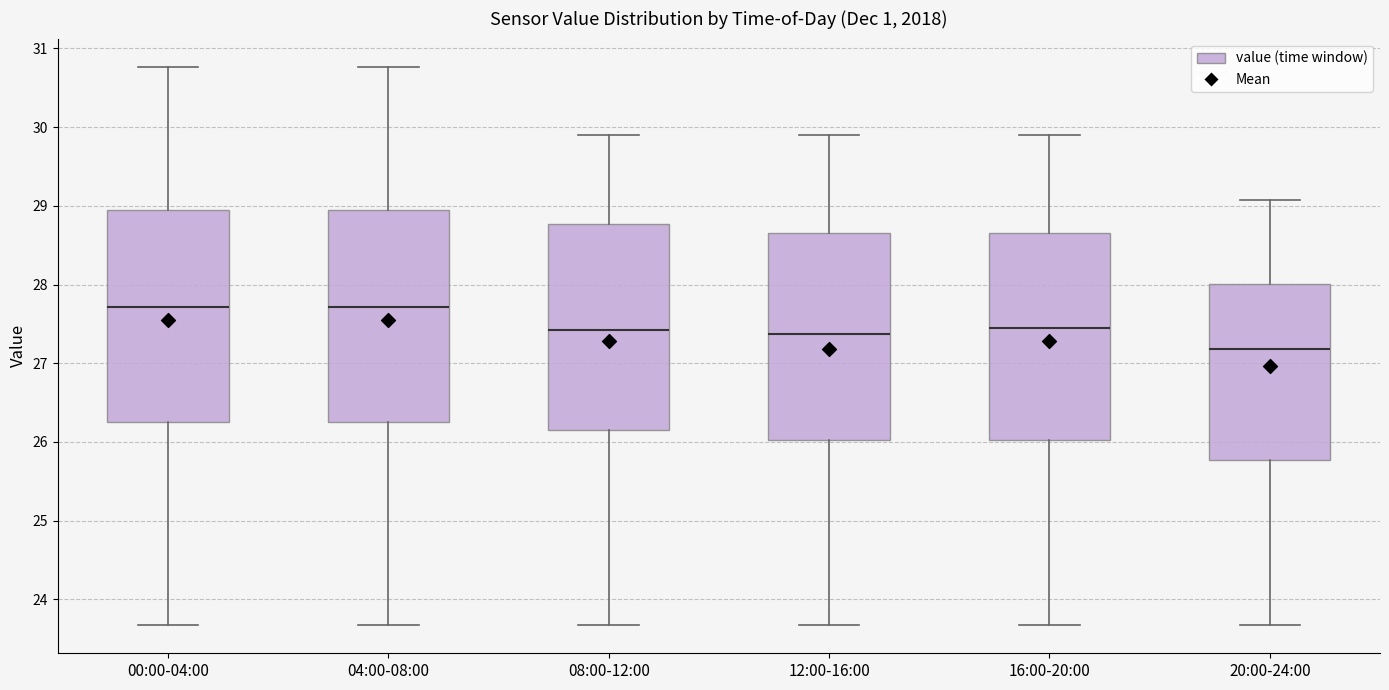

Reading left to right, read every box against the y-axis: the position of its median line, the range the box covers, and the ends of its whiskers. The values are not printed on the chart, so give them approximately, as read against the axis.

00:00-04:00: median 27.7, box 26.3 to 28.9, whiskers 23.7 to 30.8
04:00-08:00: median 27.7, box 26.3 to 28.9, whiskers 23.7 to 30.8
08:00-12:00: median 27.4, box 26.2 to 28.8, whiskers 23.7 to 29.9
12:00-16:00: median 27.4, box 26.0 to 28.7, whiskers 23.7 to 29.9
16:00-20:00: median 27.5, box 26.0 to 28.7, whiskers 23.7 to 29.9
20:00-24:00: median 27.2, box 25.8 to 28.0, whiskers 23.7 to 29.1